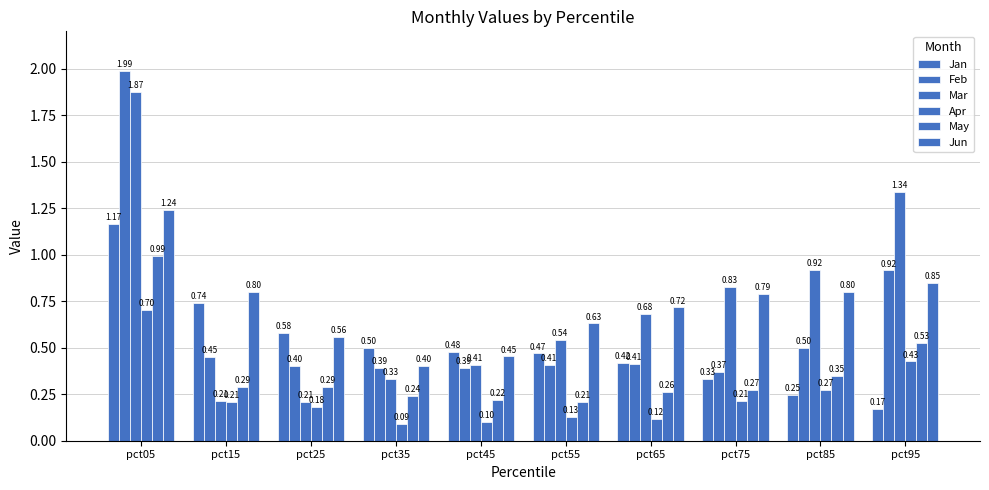

How many bars are there in each group?

6